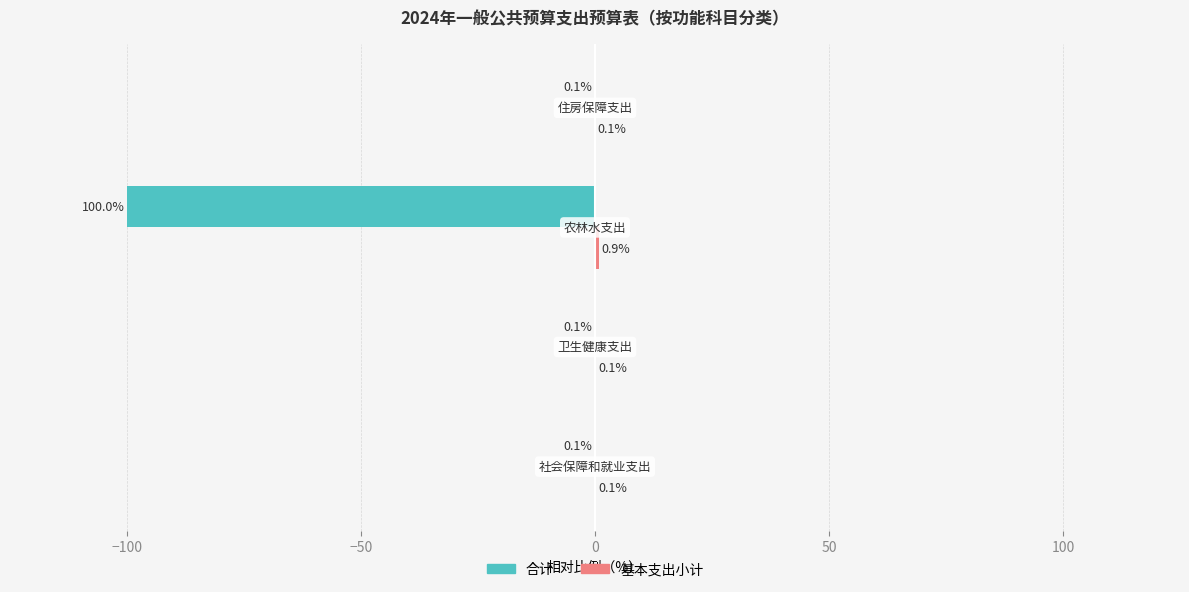

What is the maximum value shown in the chart?

0.9